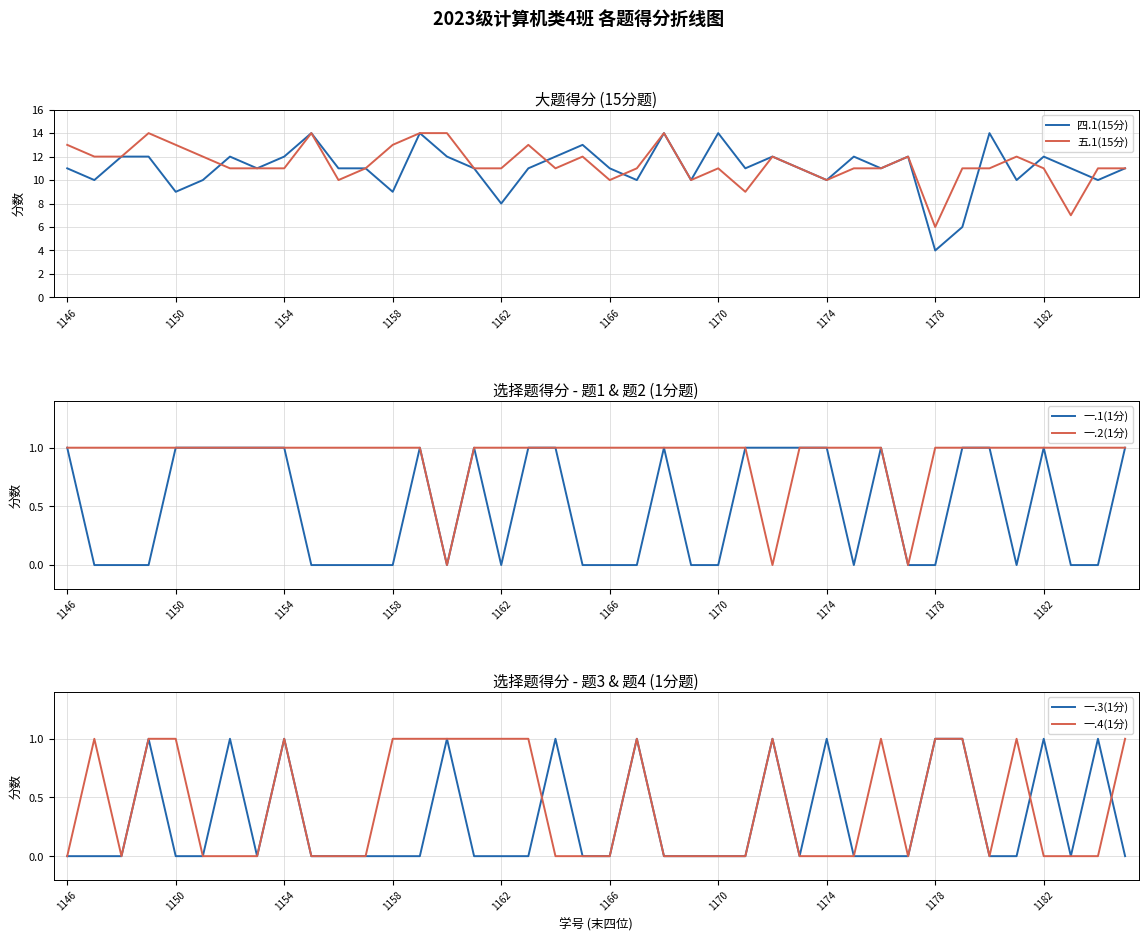

Is this an area chart (filled region under the line)?

No